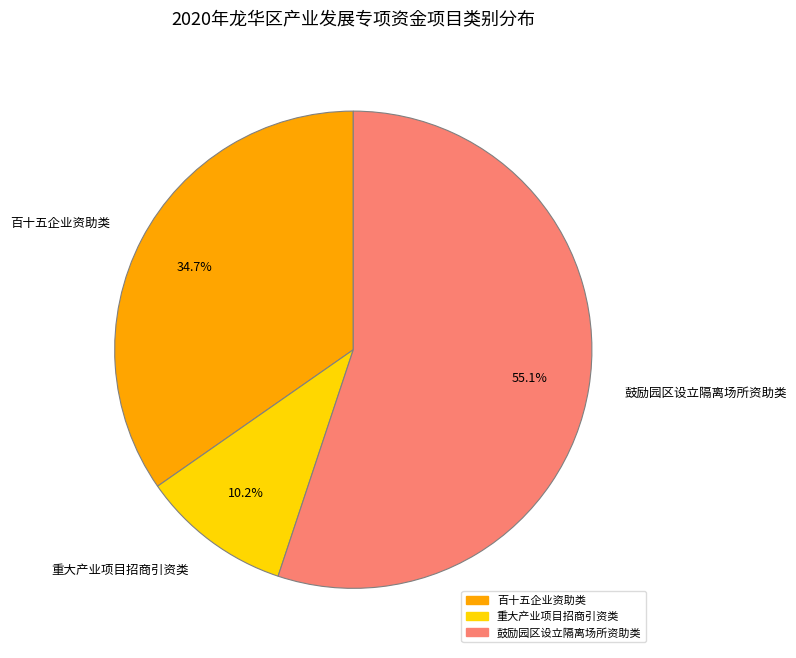

To the nearest percent, what percentage of the pie is 重大产业项目招商引资类?

10%